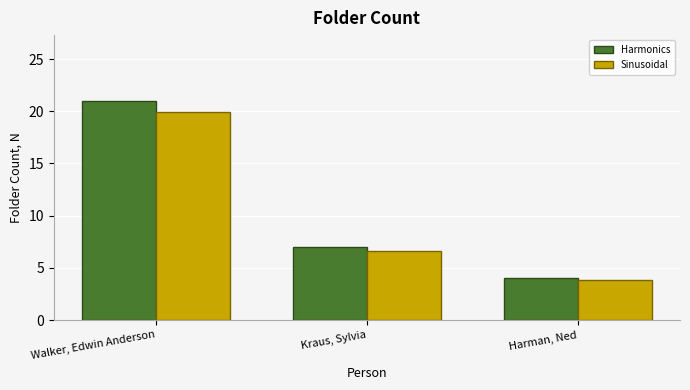

Which series has the largest total across all categories?

Harmonics